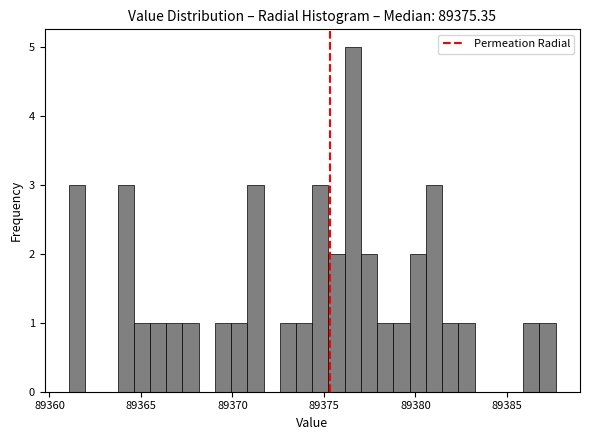

Around what value on the x-axis is the tallest bar? Give the approximate position of its centre, as read against the axis.

89376.5